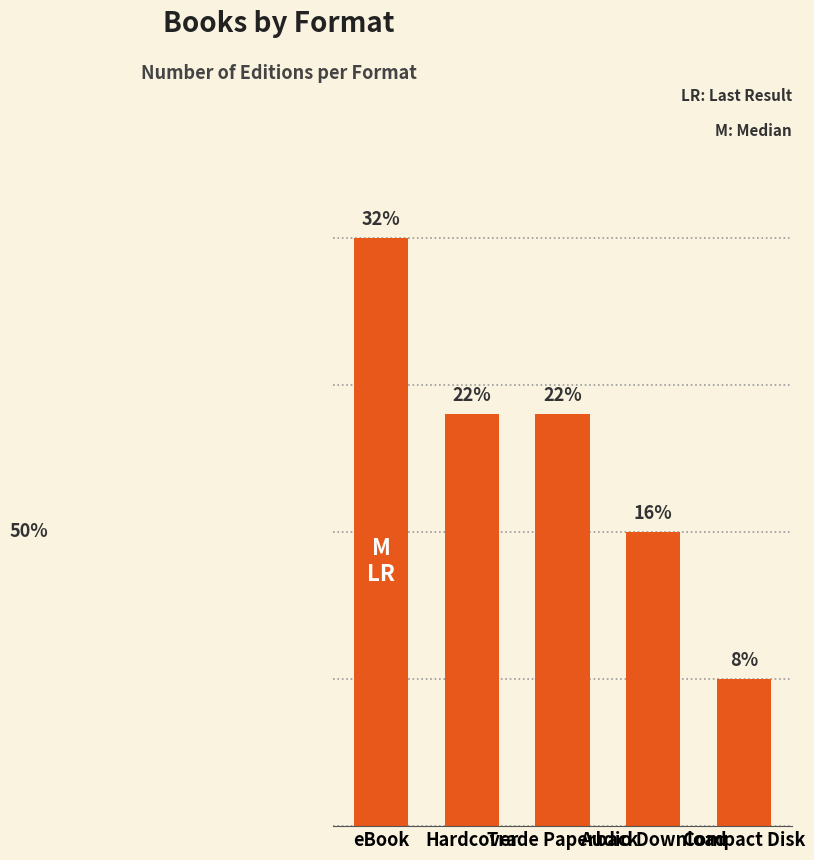

True or false: the data shows 2 at Audio Download.

False